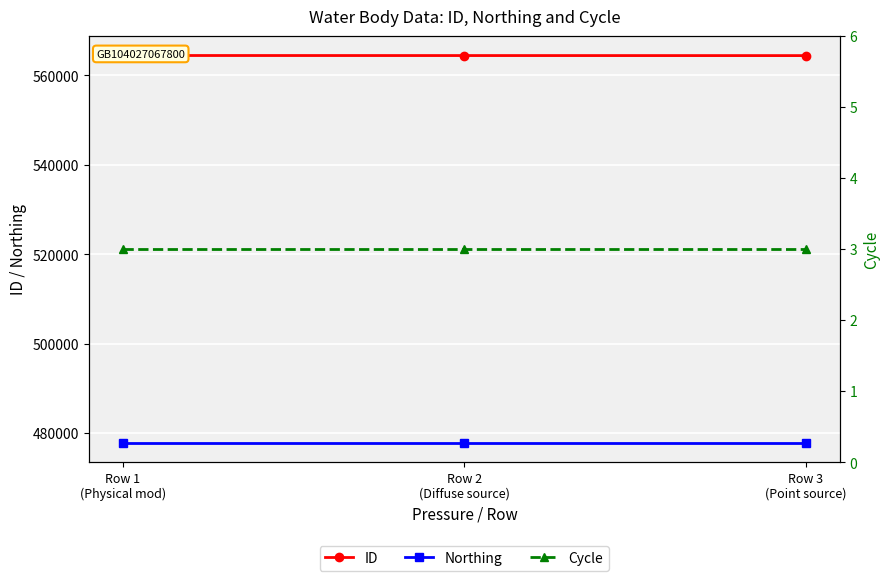

Reading left to right, what are all the values shown in this chart?

ID: Row 1
(Physical mod)=564453	Row 2
(Diffuse source)=564442	Row 3
(Point source)=564431
Northing: Row 1
(Physical mod)=477822	Row 2
(Diffuse source)=477822	Row 3
(Point source)=477822
Cycle: Row 1
(Physical mod)=3	Row 2
(Diffuse source)=3	Row 3
(Point source)=3